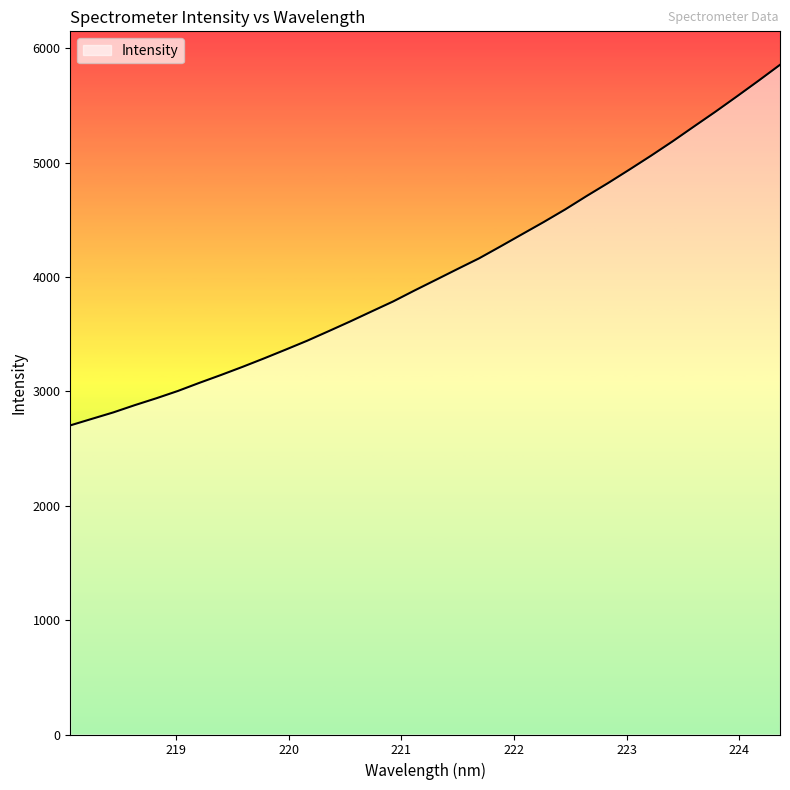

What is the minimum value shown in the chart?

2703.0